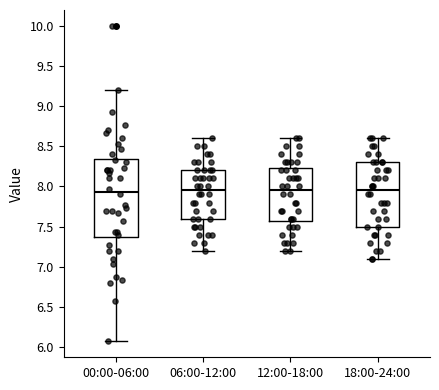

Reading left to right, transcribe this box plot: for each box, give where its median line is, the range the box spans, and where its two whiskers end, as read against the y-axis. The values are not printed on the chart, so give them approximately, as read against the axis.

00:00-06:00: median 7.95, box 7.35 to 8.35, whiskers 6.05 to 9.20
06:00-12:00: median 7.95, box 7.60 to 8.20, whiskers 7.20 to 8.60
12:00-18:00: median 7.95, box 7.60 to 8.25, whiskers 7.20 to 8.60
18:00-24:00: median 7.95, box 7.50 to 8.30, whiskers 7.10 to 8.60